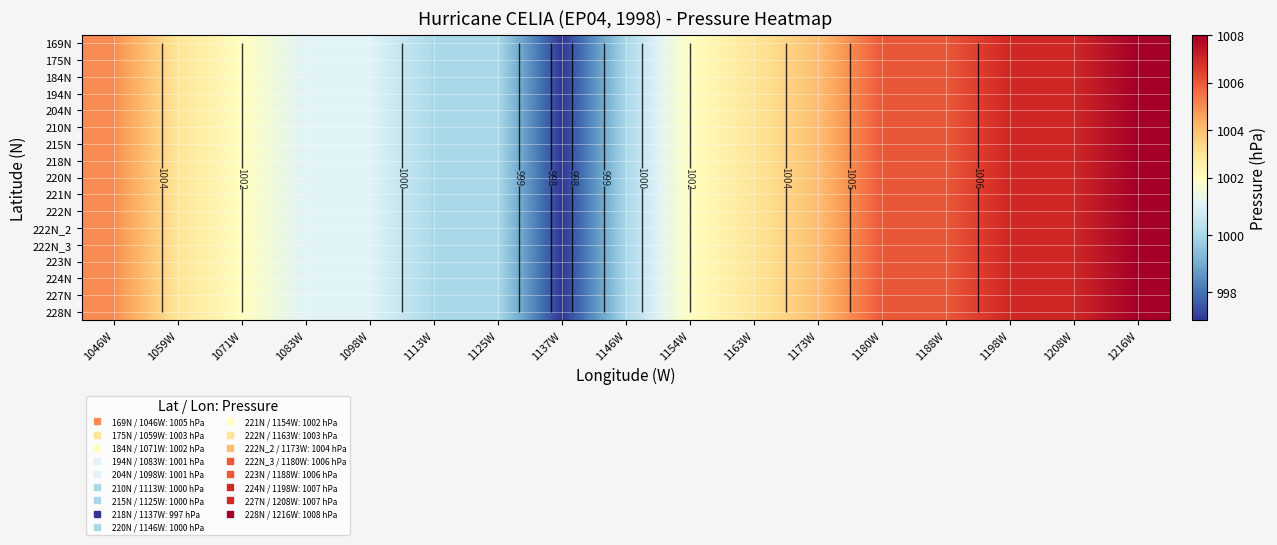

At how many categories does at least one series exceed 1003?

7